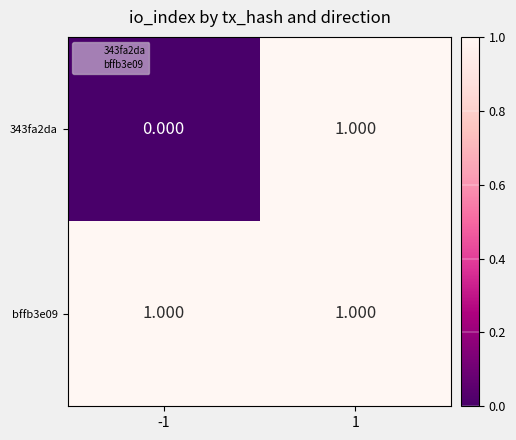

Reading left to right, what are all the values shown in this chart?

343fa2da: -1=0	1=1
bffb3e09: -1=1	1=1